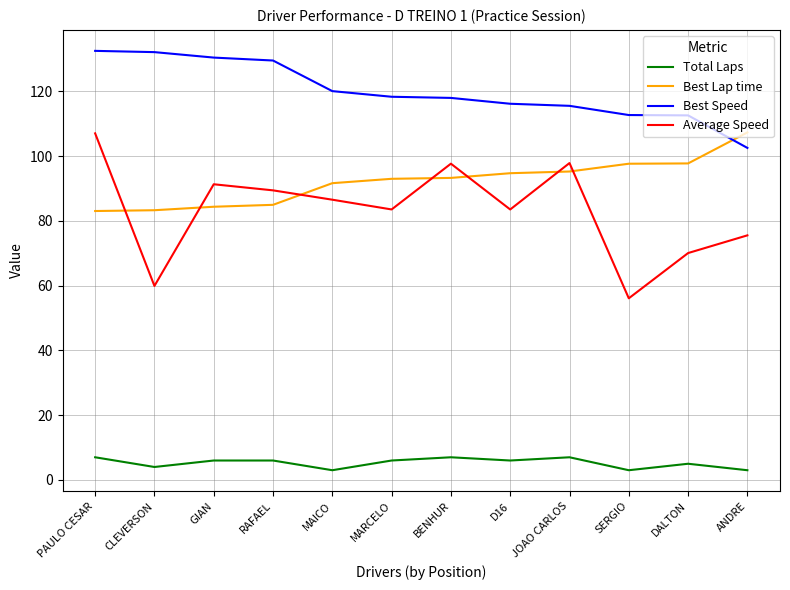

True or false: Average Speed and Total Laps intersect in this chart.

False